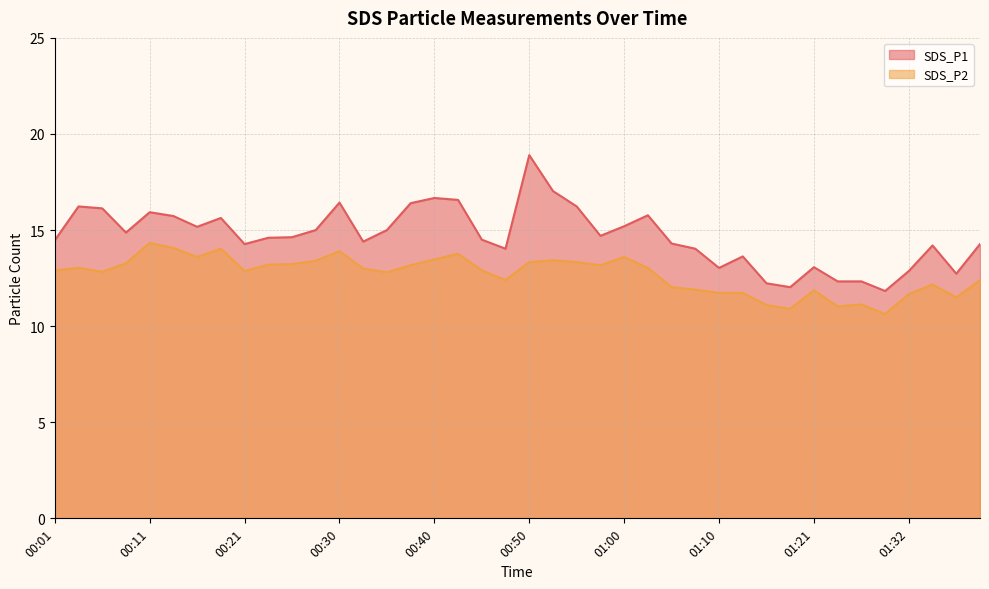

What is the difference between the SDS_P1 values at 01:05 and 00:01?

0.2